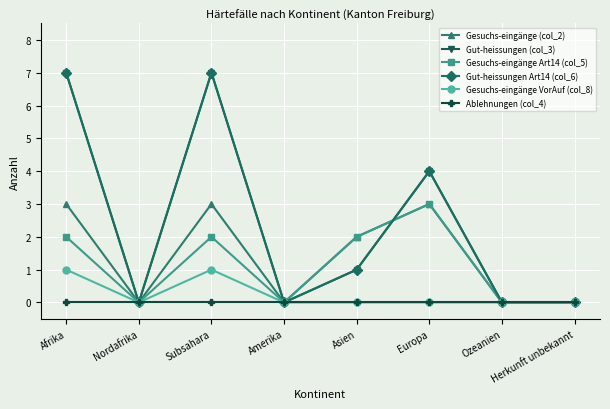

Is this an area chart (filled region under the line)?

No